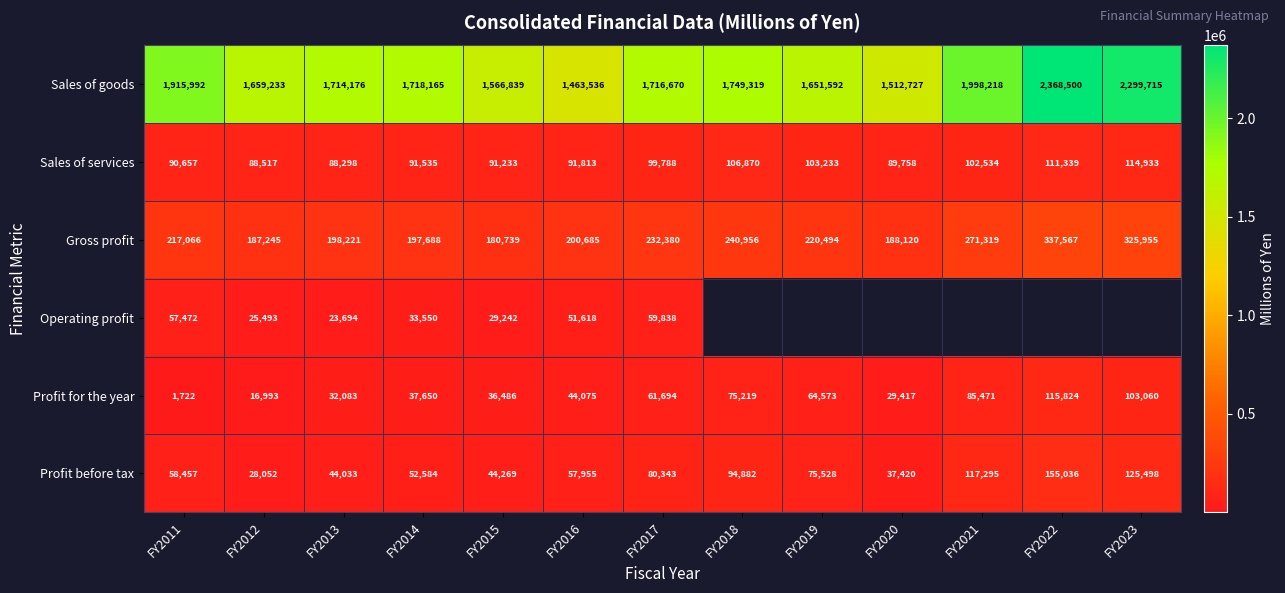

At which label is Profit for the year closest to 58773?

FY2017